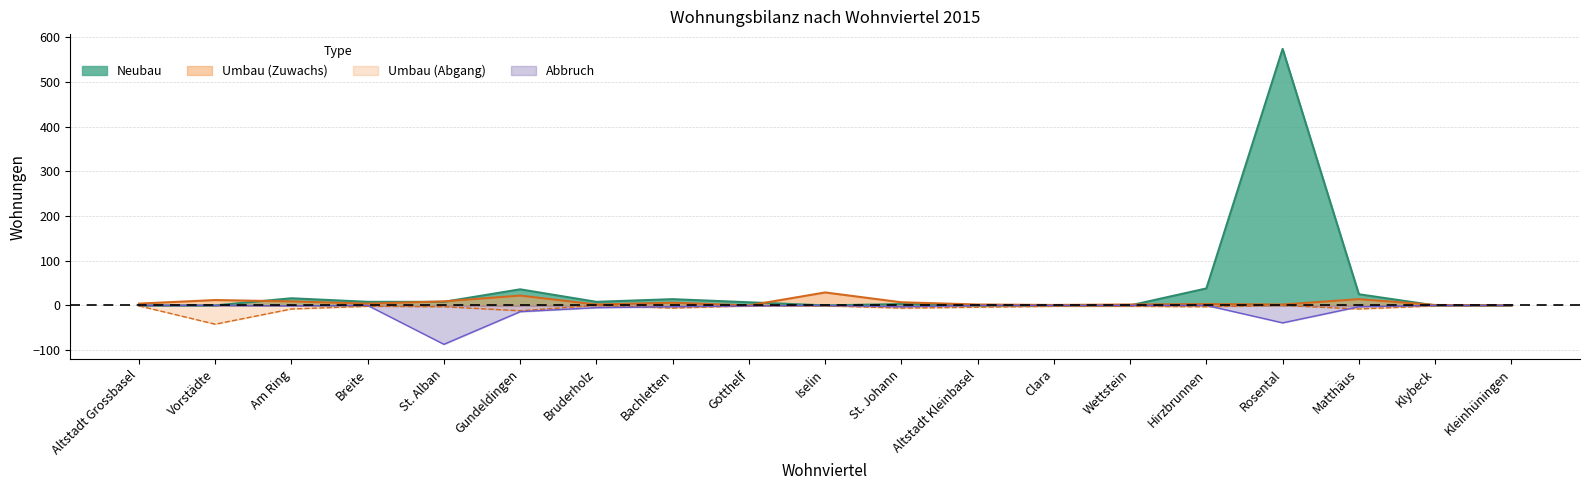

Does the chart display data point markers on the line(s)?

No